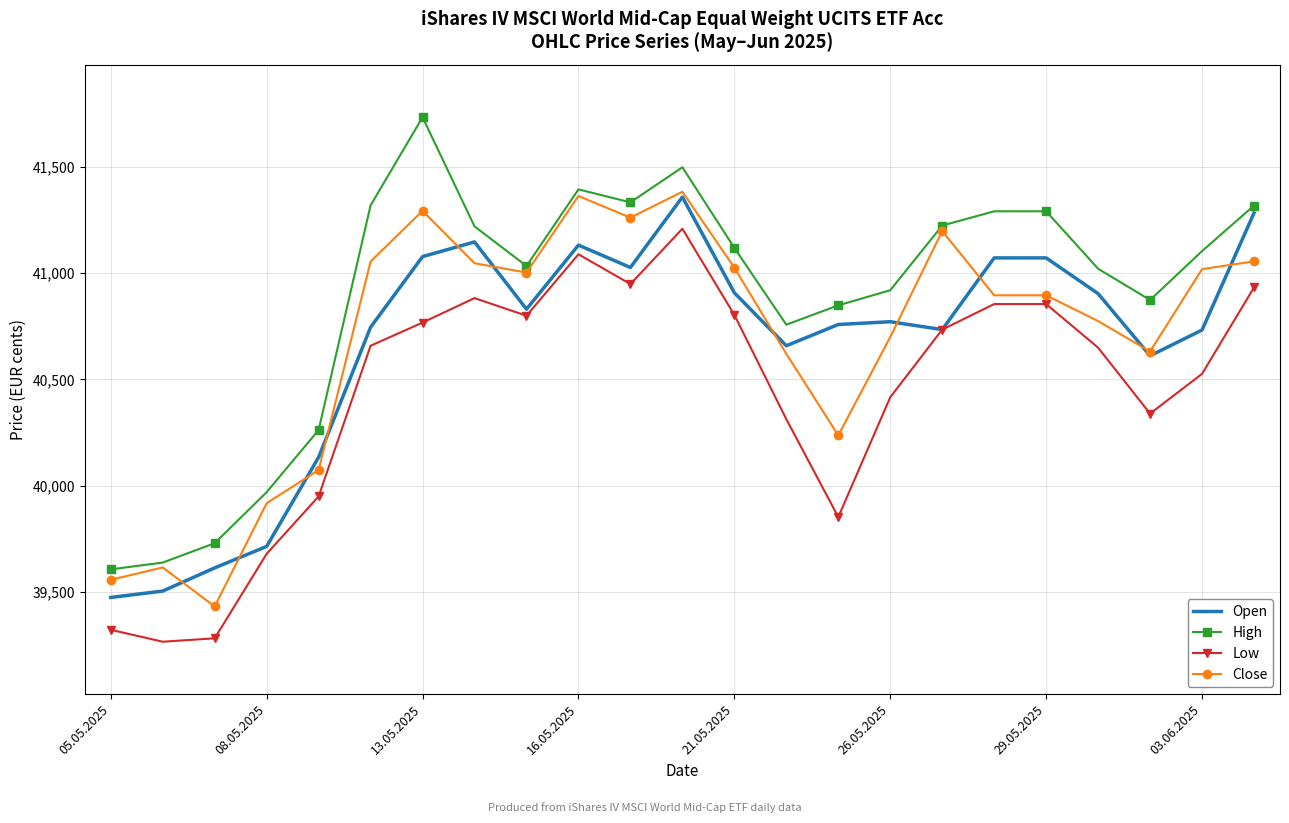

How many categories are shown in the chart?

23